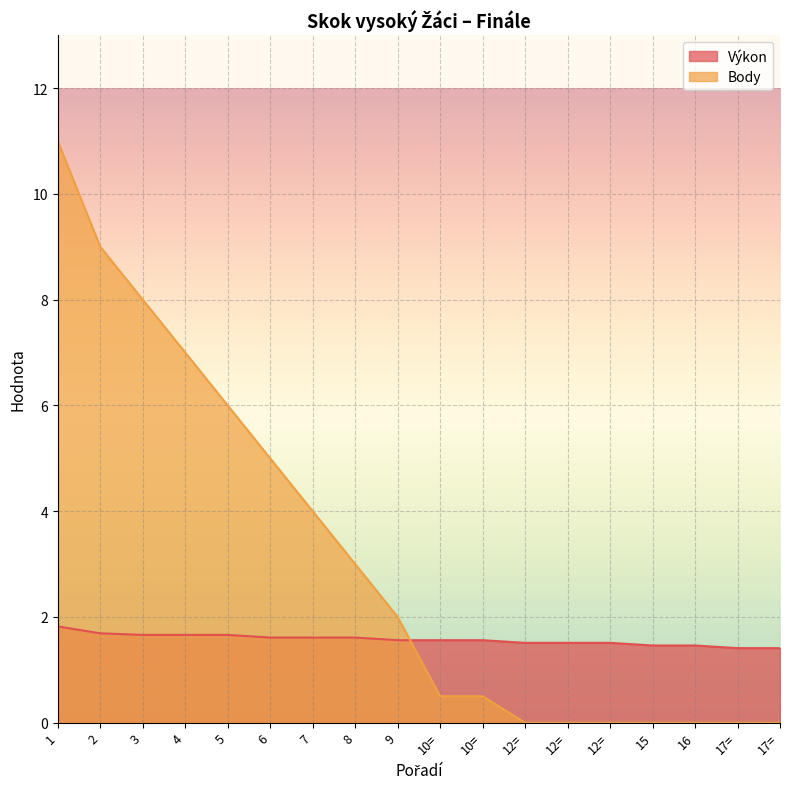

List the labels in order of Výkon value, largest first.

1, 2, 3, 4, 5, 6, 7, 8, 9, 10=, 10=, 12=, 12=, 12=, 15, 16, 17=, 17=